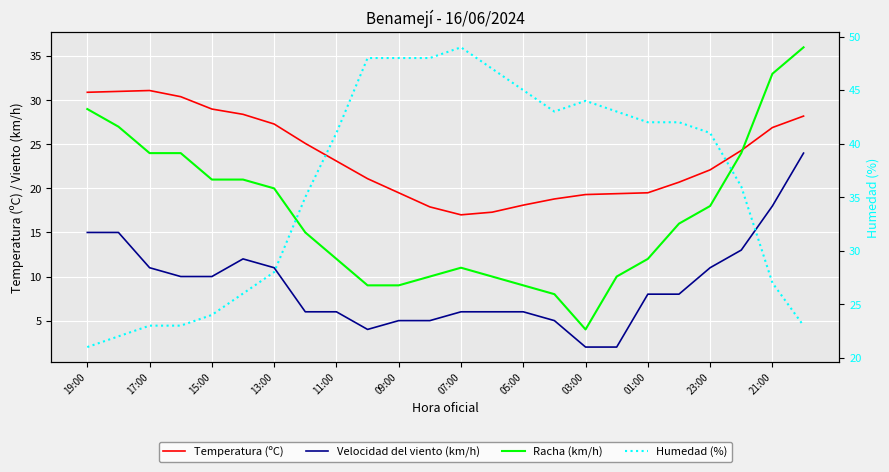

After their last crossing, which series has the higher values: Velocidad del viento (km/h) or Humedad (%)?

Velocidad del viento (km/h)